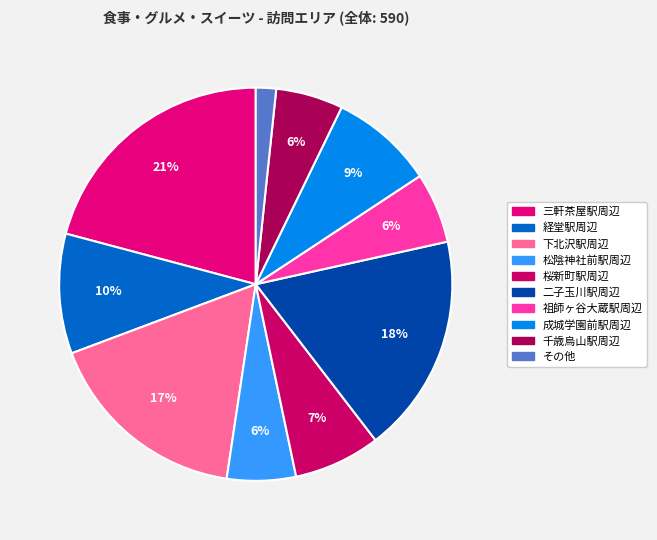

To the nearest percent, what portion does その他 represent?

2%